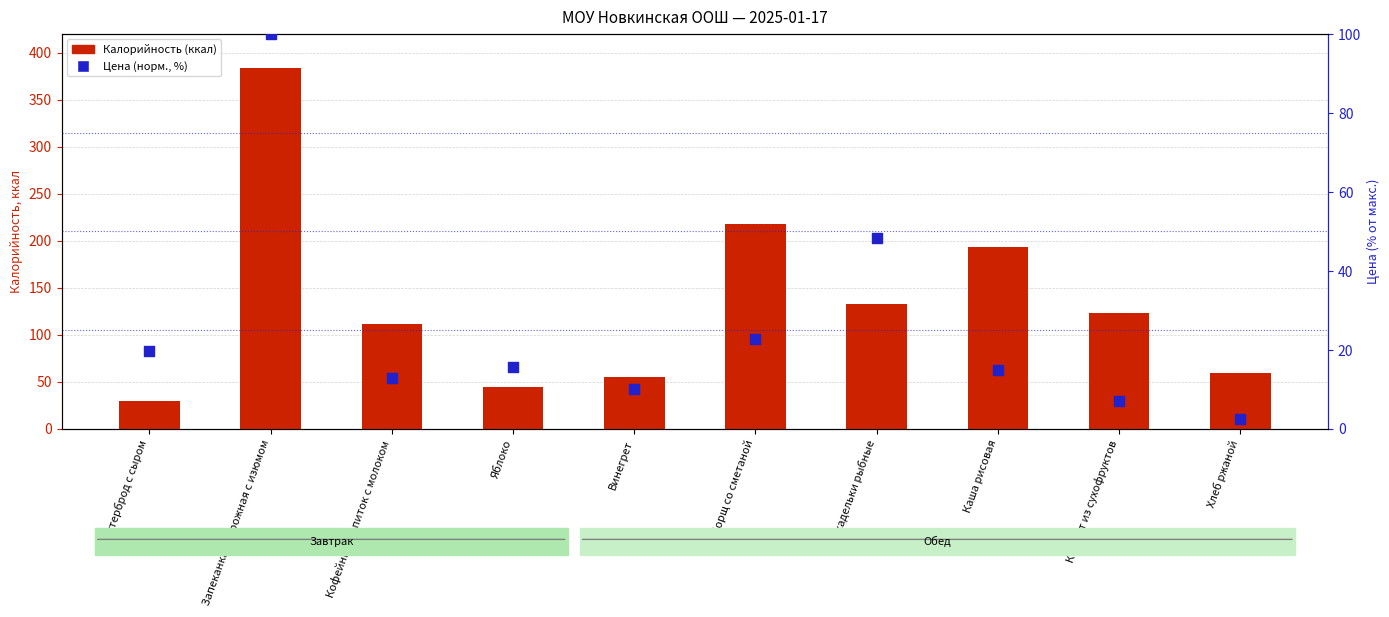

Is the value of Калорийность (ккал) at Хлеб ржаной greater than the value of Цена (норм., %) at Яблоко?

Yes